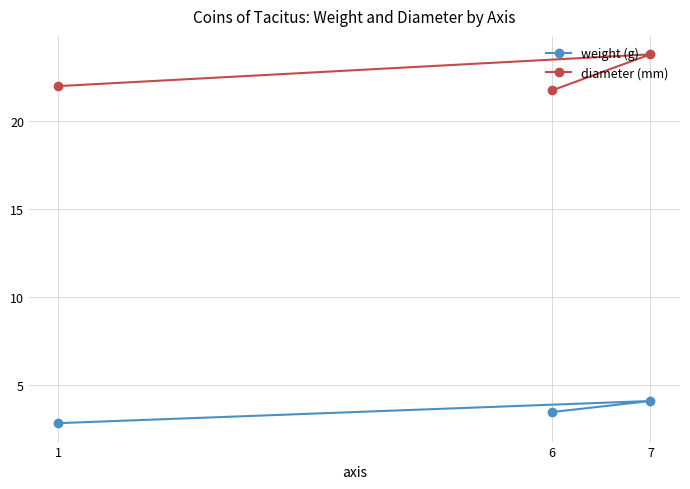

Which has a higher value, 1 or 6?

6